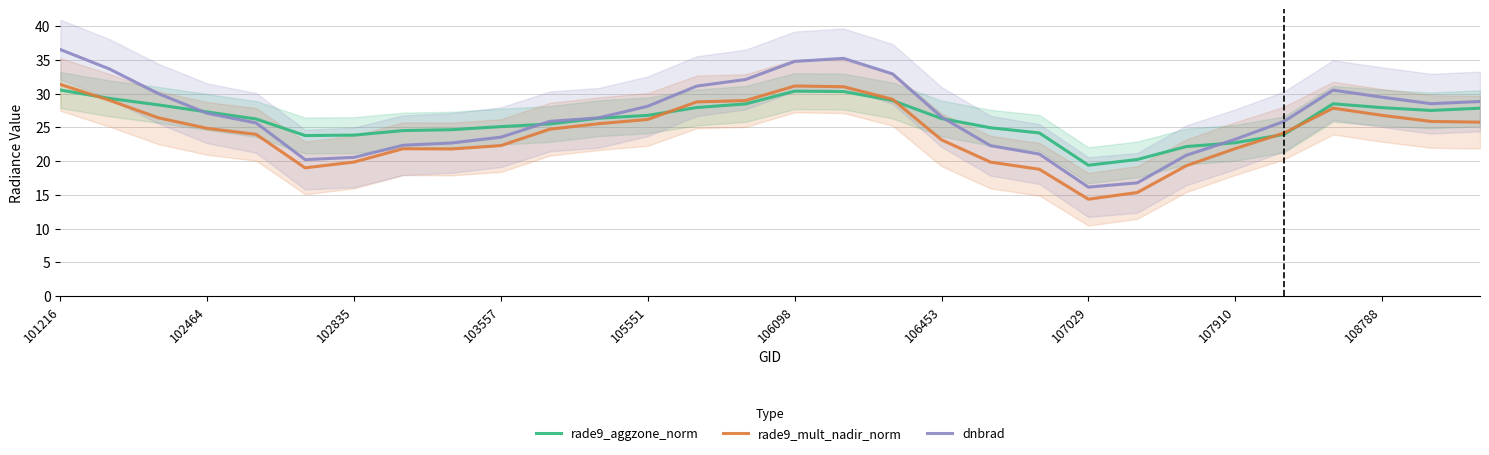

How many intersections are there between rade9_aggzone_norm and rade9_mult_nadir_norm?

5